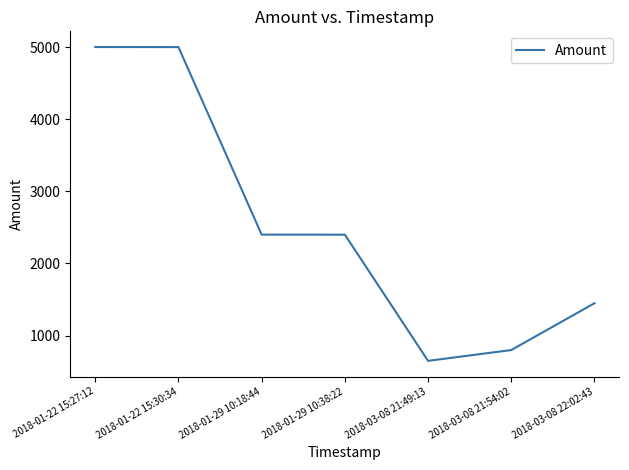

Which category has the lowest value across all series?

2018-03-08 21:49:13